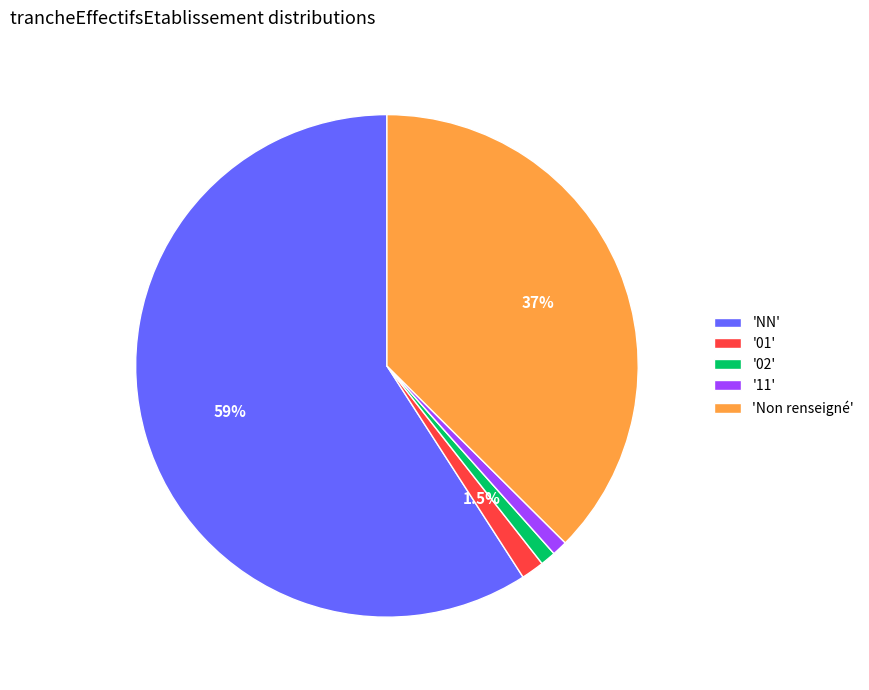

Is there any slice that represents more than half of the pie?

Yes